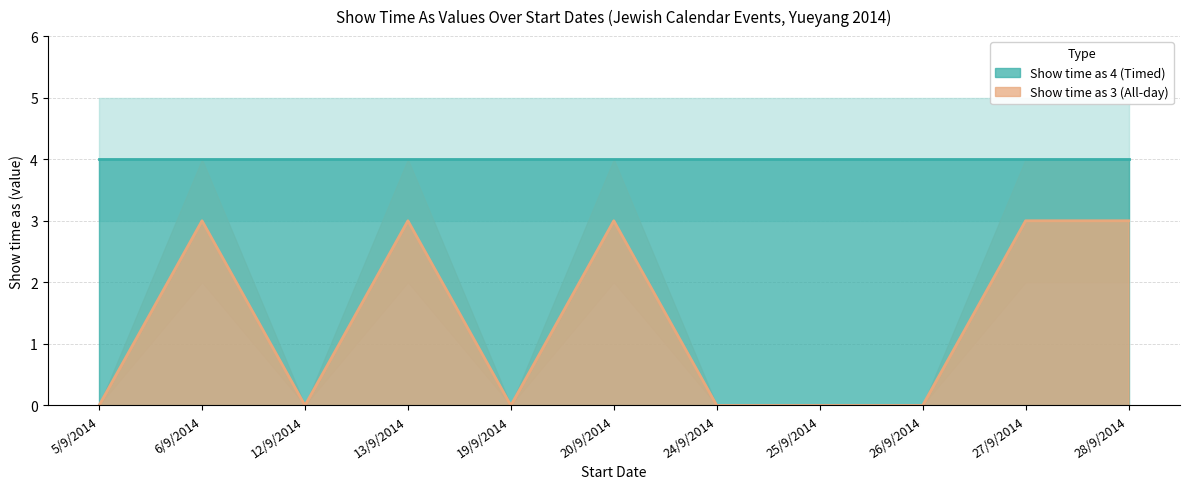

How many categories are shown in the chart?

11